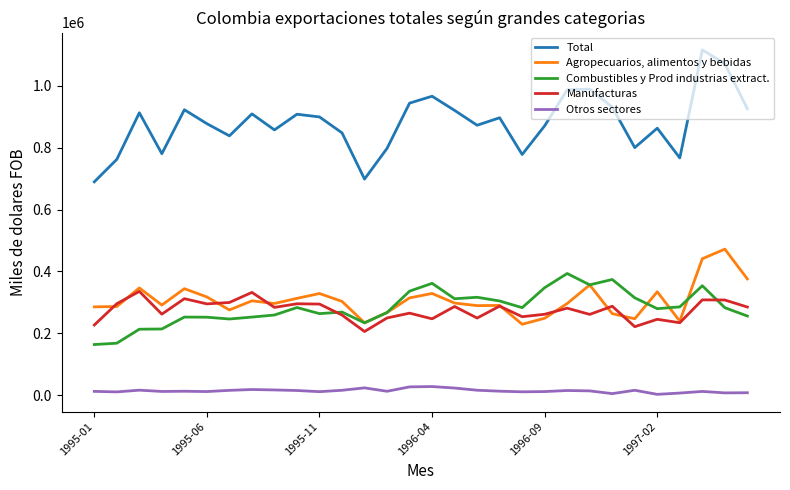

What is the lowest value of the Combustibles y Prod industrias extract. series?

163985.3